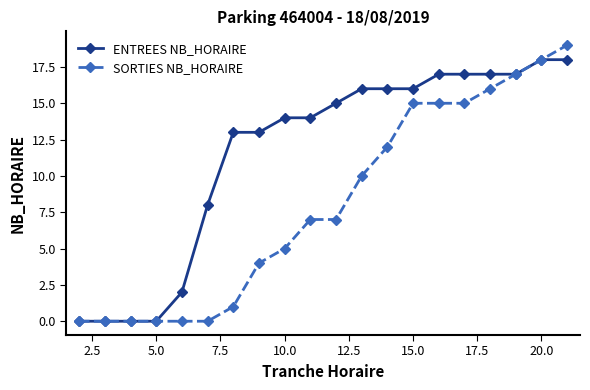

List the series in order of their overall mean, highest first.

ENTREES NB_HORAIRE, SORTIES NB_HORAIRE